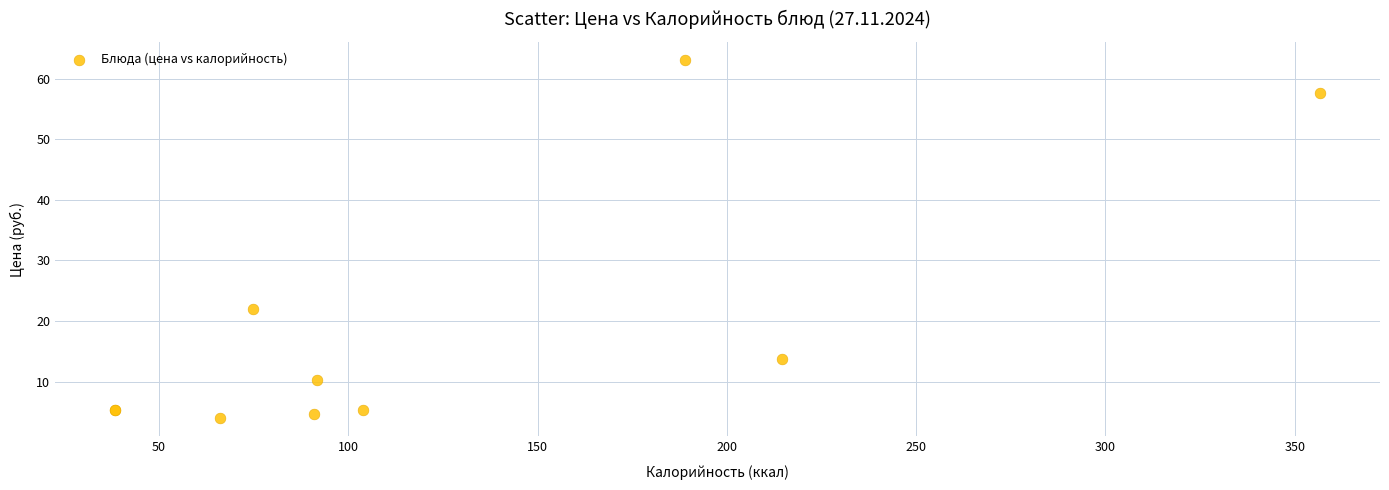

What Y value in the scatter plot is closest to 33?

22.0